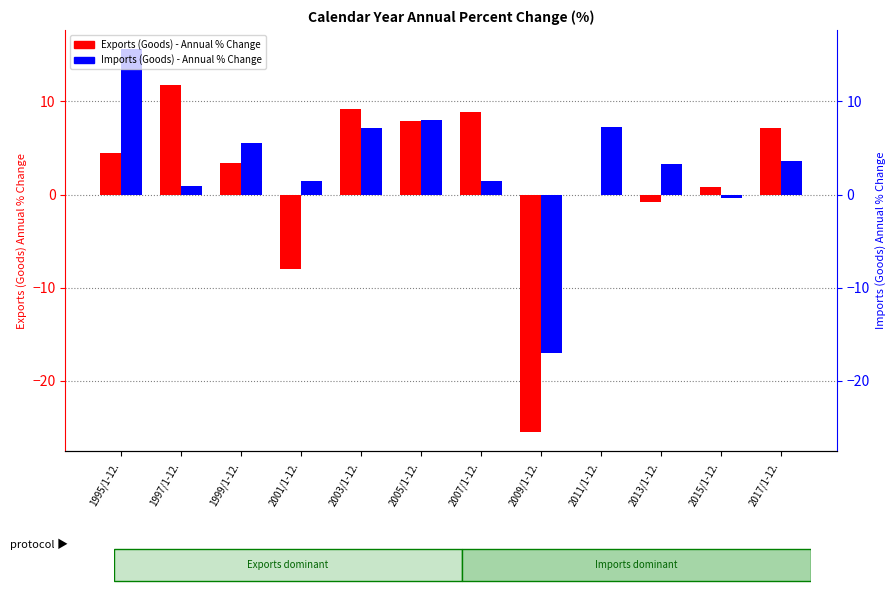

How many bars are there in each group?

2